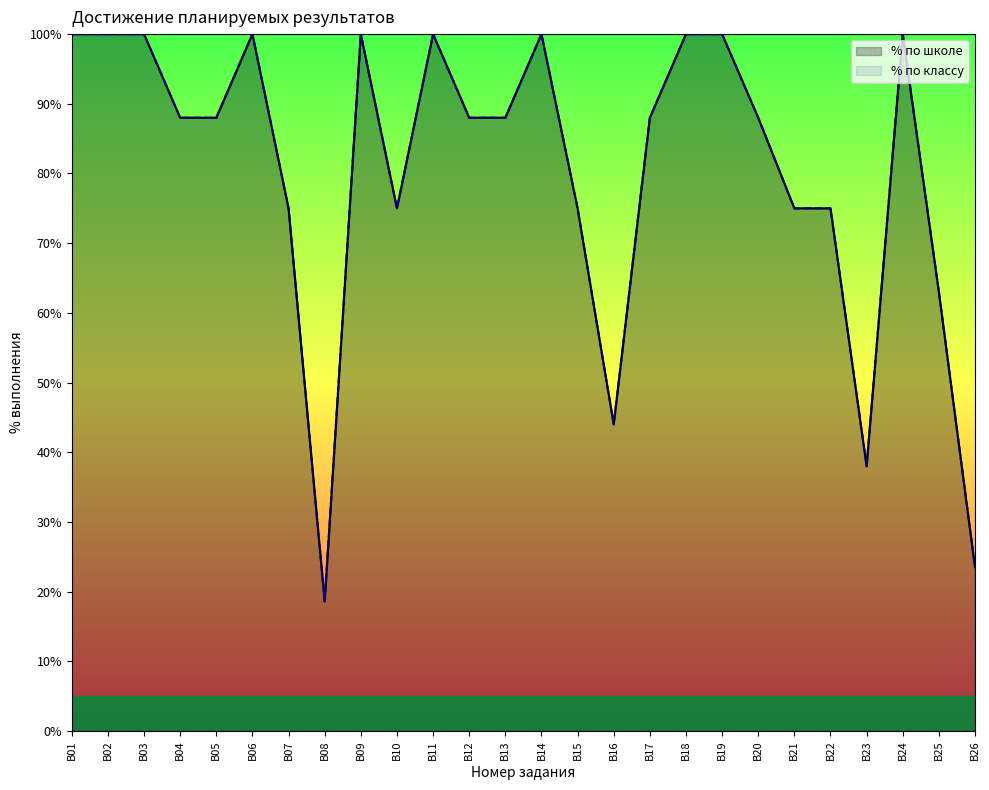

Which has a higher value, B12 or B14?

B14